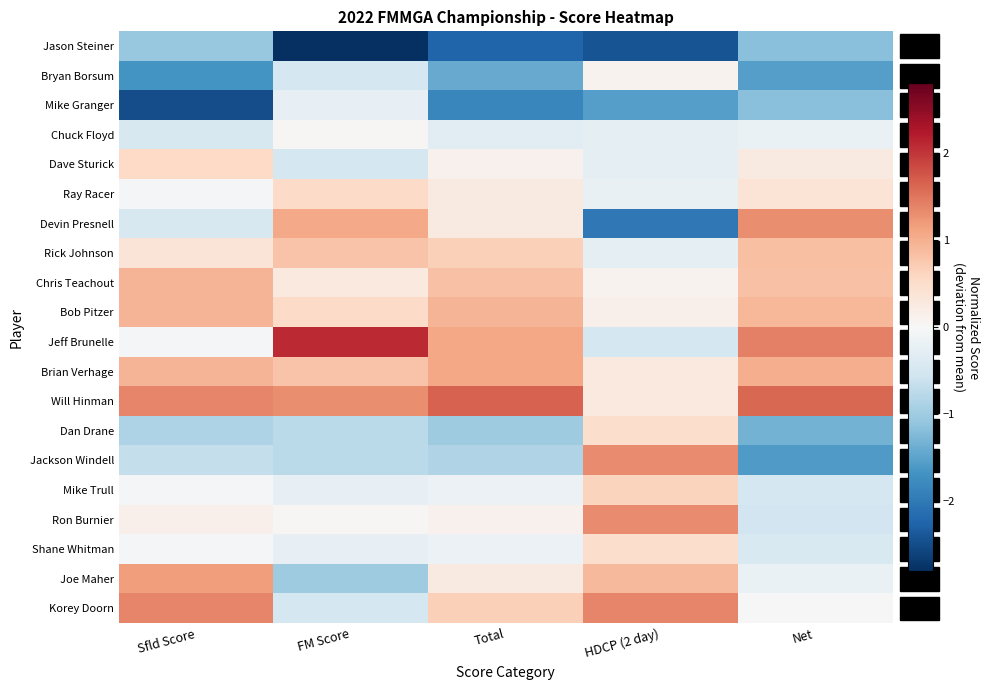

What is the difference between the highest and lowest values at Sfld Score?

3.8